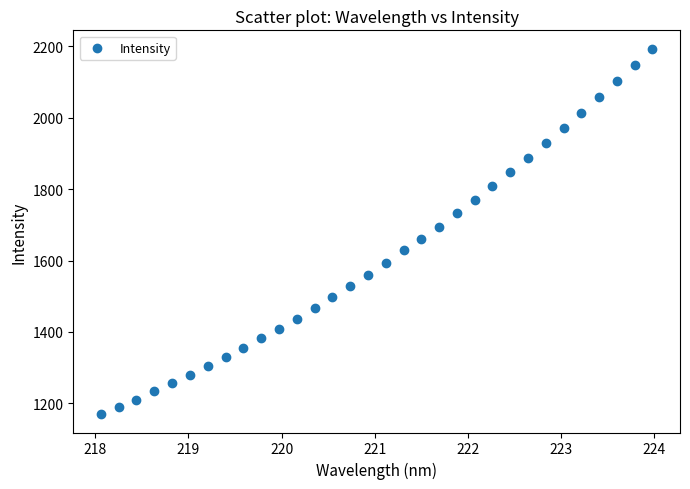

What is the range of Y values (max minus min)?

1024.1